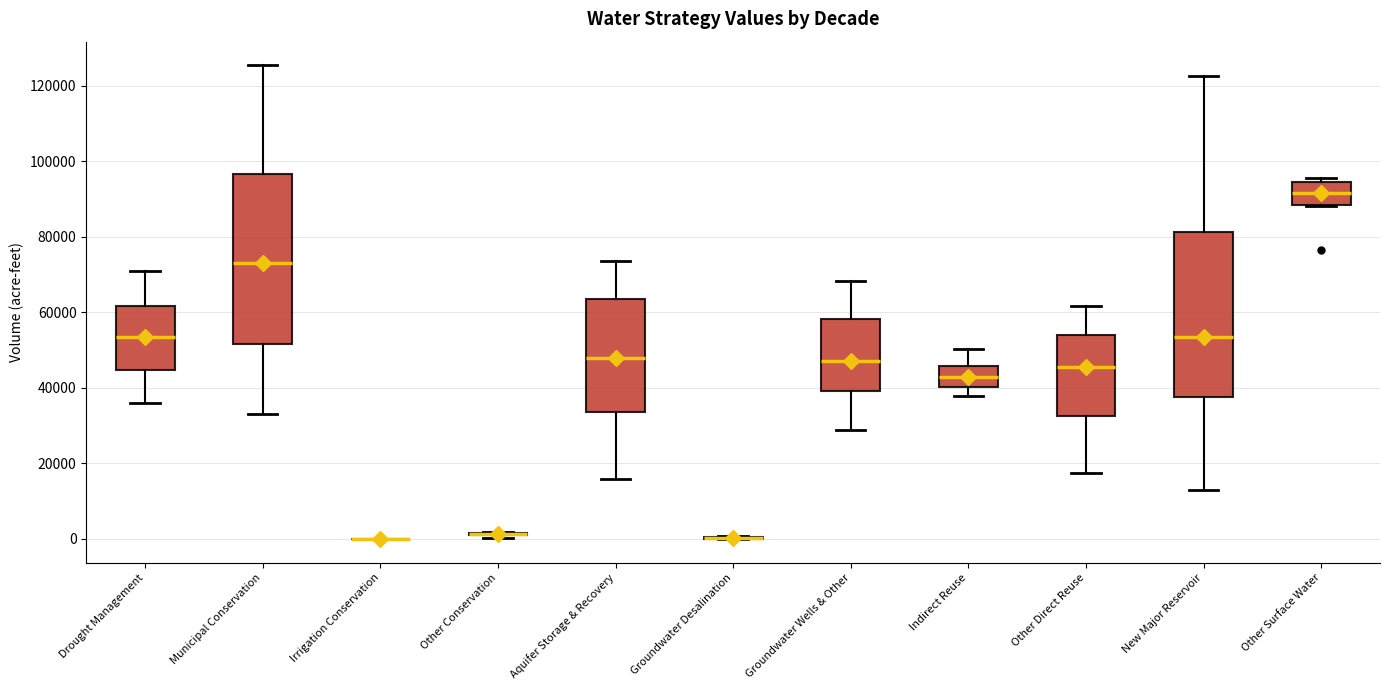

Reading left to right, read every box against the y-axis: the position of its median line, the range the box covers, and the ends of its whiskers. The values are not printed on the chart, so give them approximately, as read against the axis.

Drought Management: median 54000, box 44000 to 62000, whiskers 36000 to 72000
Municipal Conservation: median 74000, box 52000 to 96000, whiskers 32000 to 126000
Irrigation Conservation: box collapsed to a line at 0, whiskers 0 to 0
Other Conservation: box collapsed to a line at 2000, whiskers 0 to 2000
Aquifer Storage & Recovery: median 48000, box 34000 to 64000, whiskers 16000 to 74000
Groundwater Desalination: box collapsed to a line at 0, whiskers 0 to 0
Groundwater Wells & Other: median 48000, box 40000 to 58000, whiskers 28000 to 68000
Indirect Reuse: median 42000, box 40000 to 46000, whiskers 38000 to 50000
Other Direct Reuse: median 46000, box 32000 to 54000, whiskers 18000 to 62000
New Major Reservoir: median 54000, box 38000 to 82000, whiskers 14000 to 122000
Other Surface Water: median 92000, box 88000 to 94000, whiskers 88000 to 96000